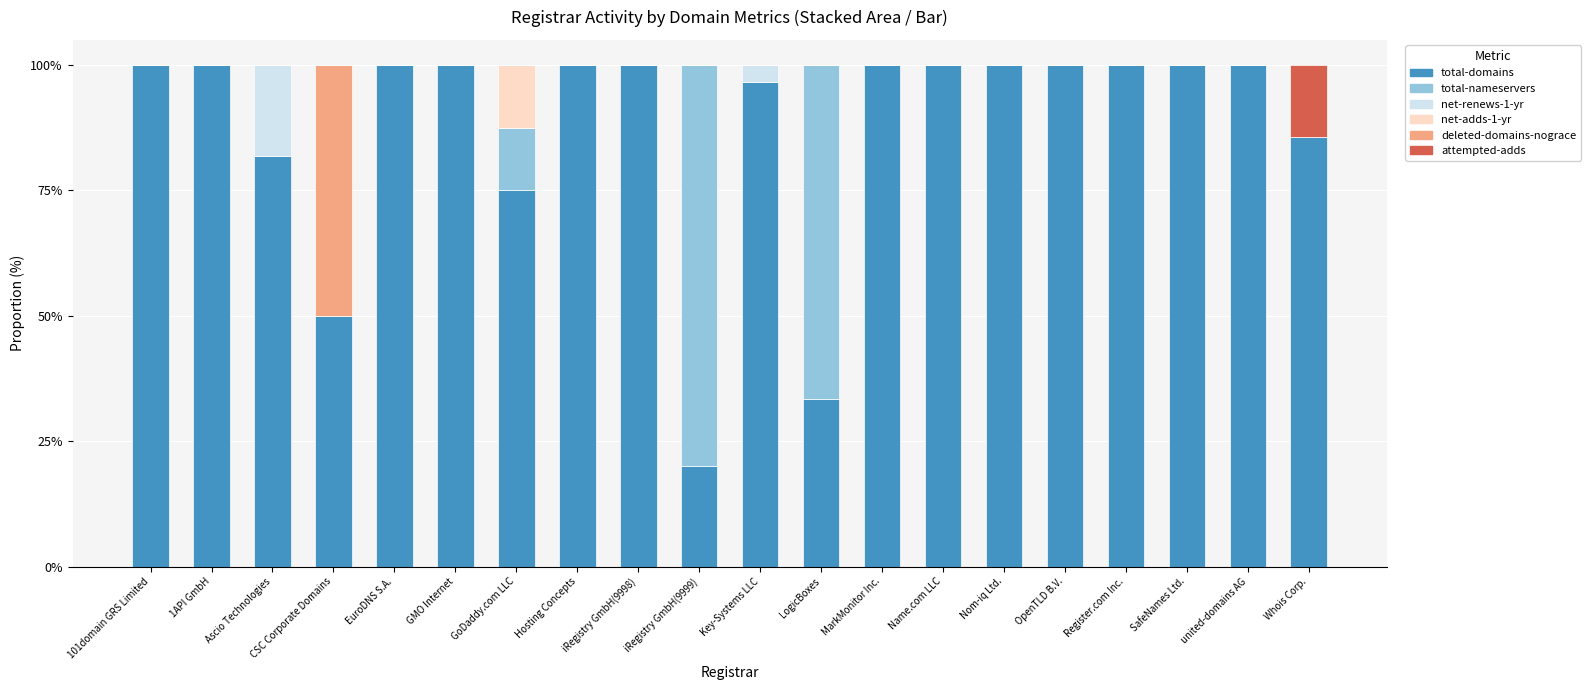

What is the total value across all series at Key-Systems LLC?

100.0